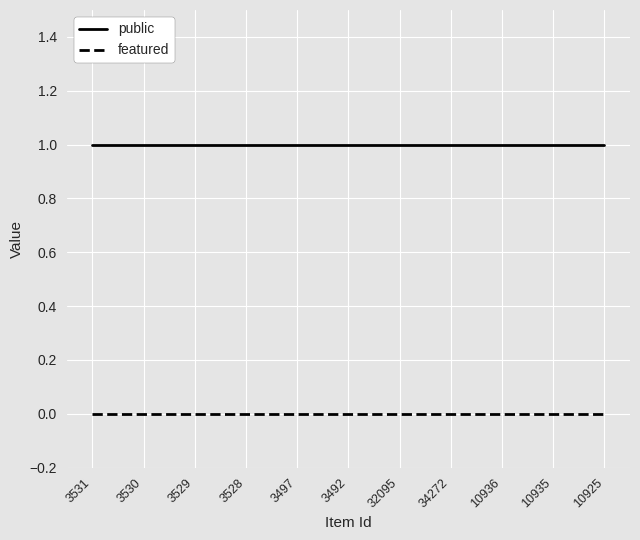

Reading right to left, list all the values displayed in this chart.

public: 10925=1	10935=1	10936=1	34272=1	32095=1	3492=1	3497=1	3528=1	3529=1	3530=1	3531=1
featured: 10925=0	10935=0	10936=0	34272=0	32095=0	3492=0	3497=0	3528=0	3529=0	3530=0	3531=0